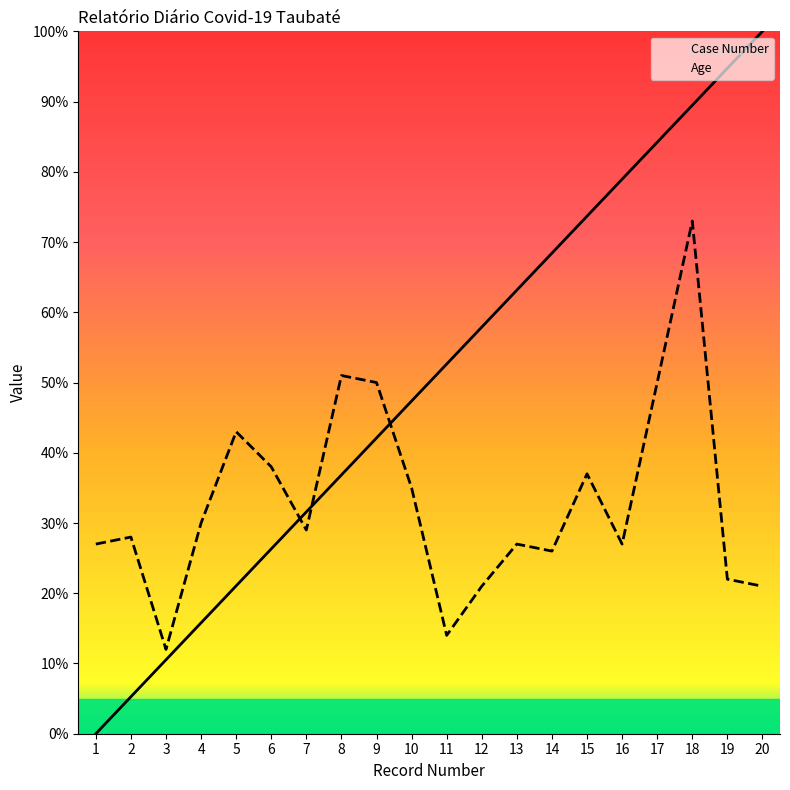

At which category does the chart reach its peak across all series?

20